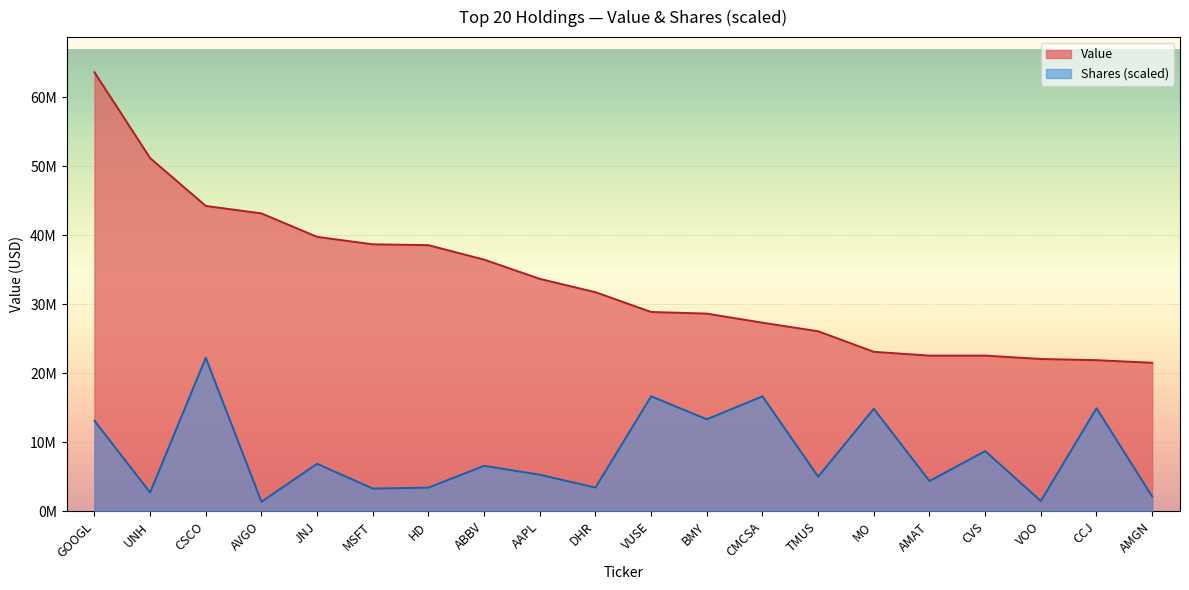

Which label corresponds to the smallest value in the chart?

AVGO